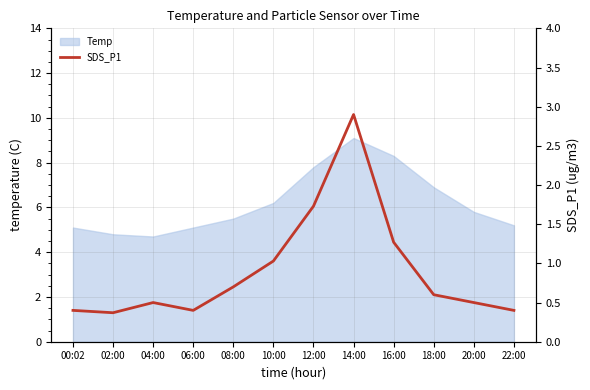

What is the label of the 9th point from the right?

06:00